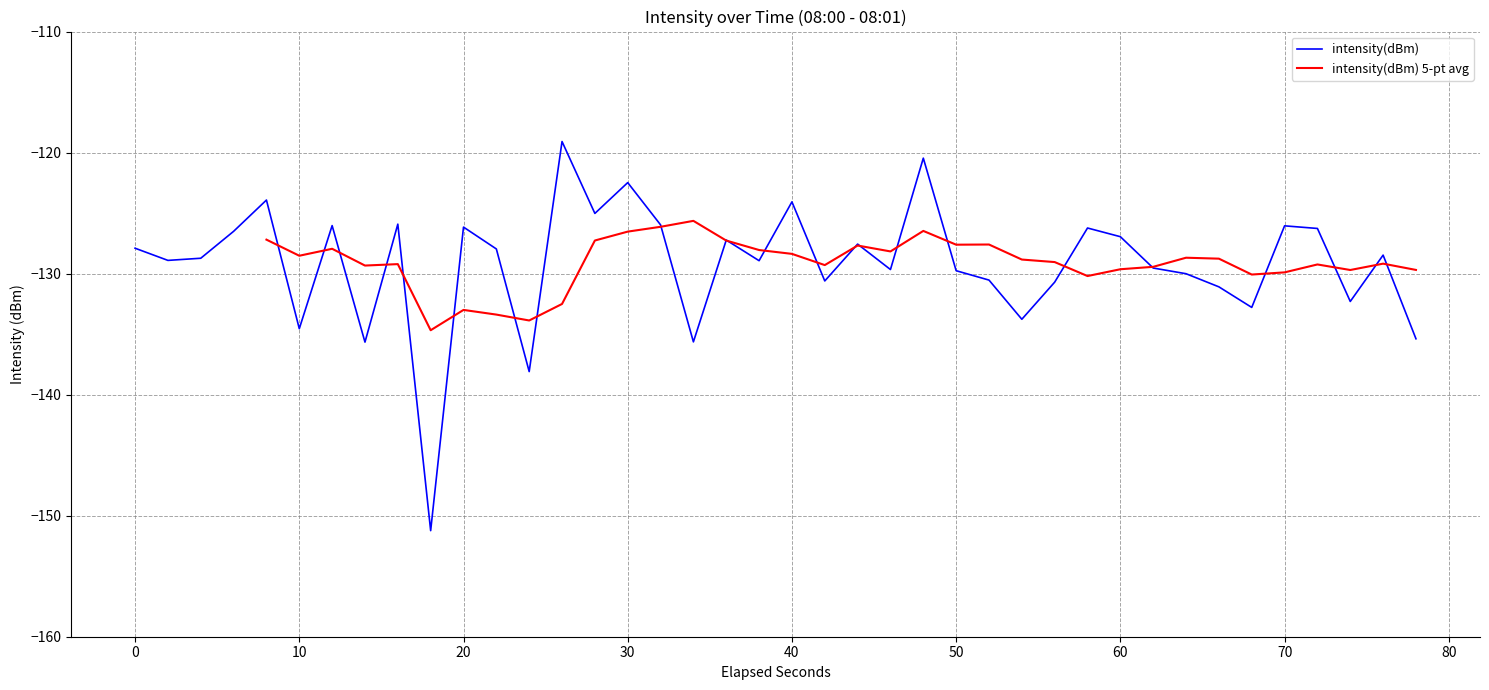

What is the highest value of the intensity(dBm) series?

-119.1